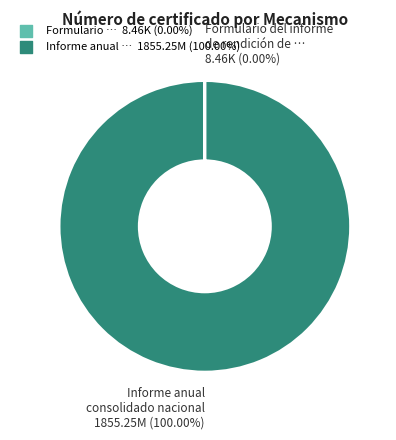

Does any single category account for the majority?

Yes